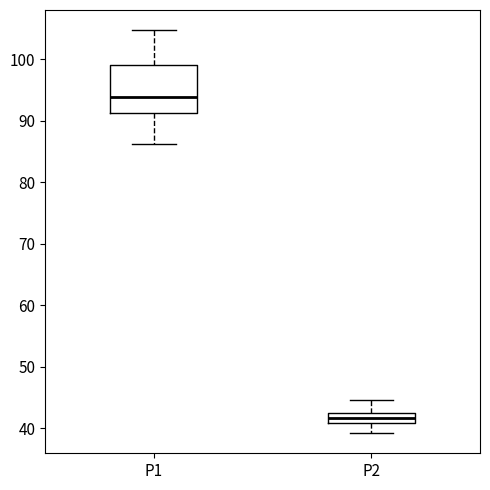

Where is the lower edge of the box for P1 on the y-axis? The values are not printed on the chart, so give them approximately, as read against the axis.

91